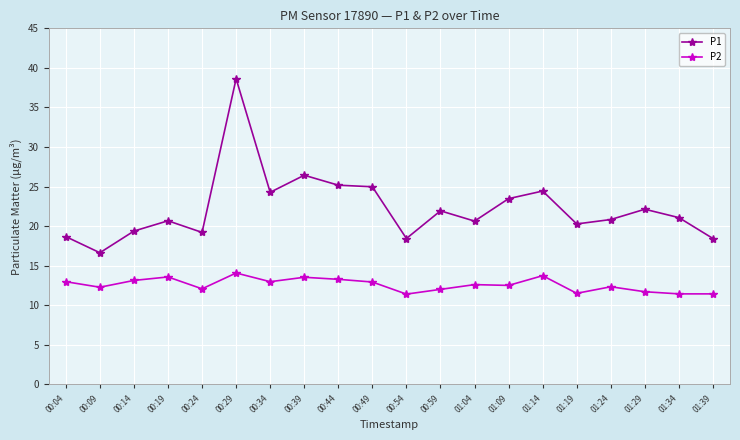

At 00:24, list the series in order from largest to smallest.

P1, P2